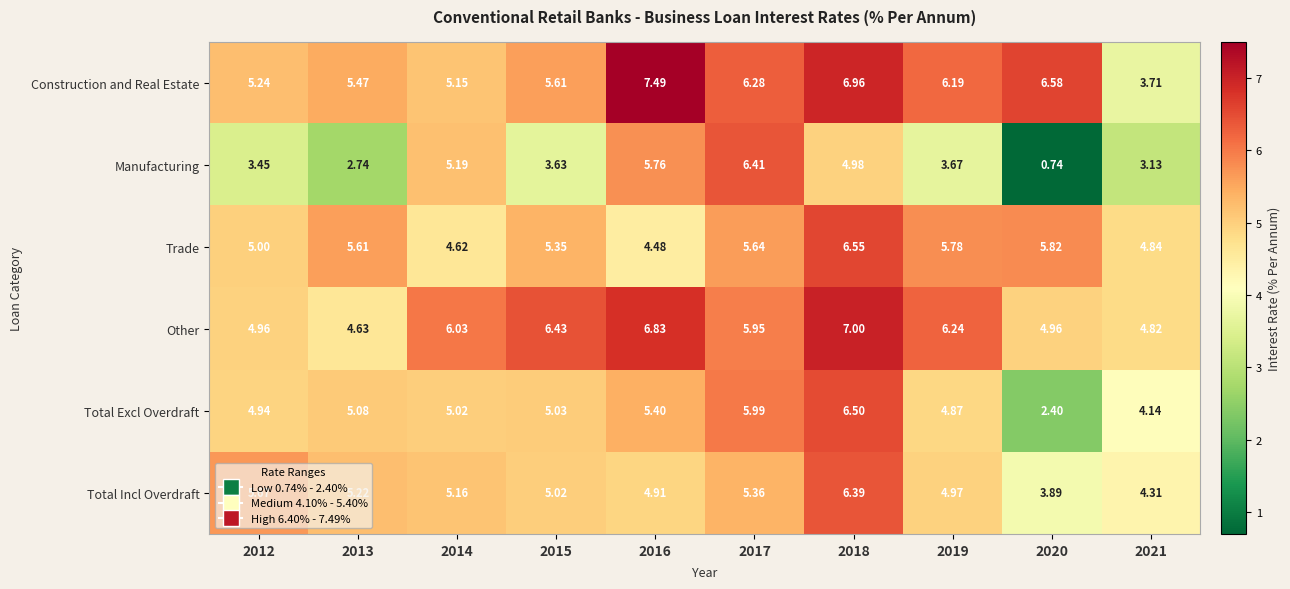

Is the value of Construction and Real Estate at 2014 greater than the value of Trade at 2018?

No